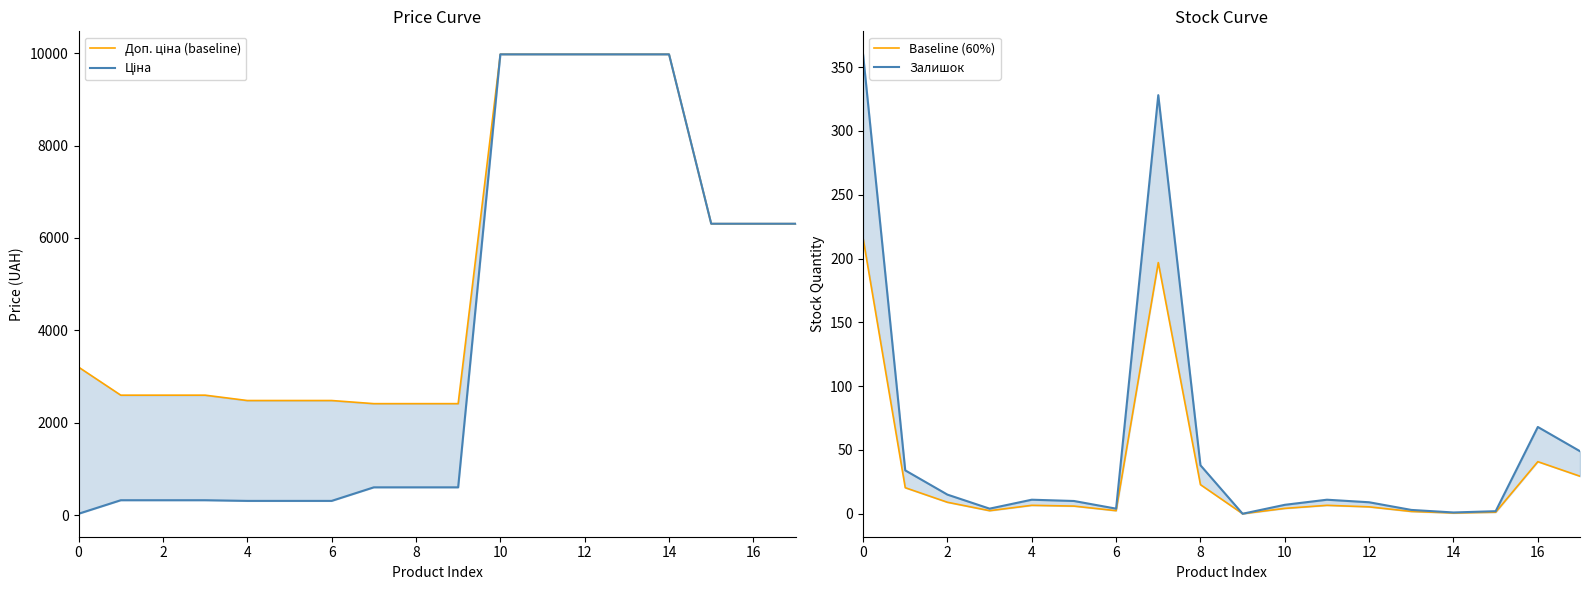

Is this an area chart (filled region under the line)?

No